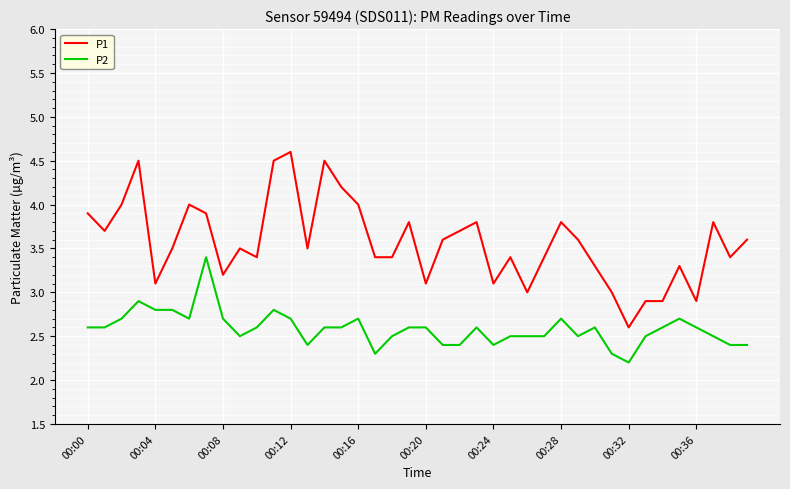

Rank the series by their average value, from highest to lowest.

P1, P2